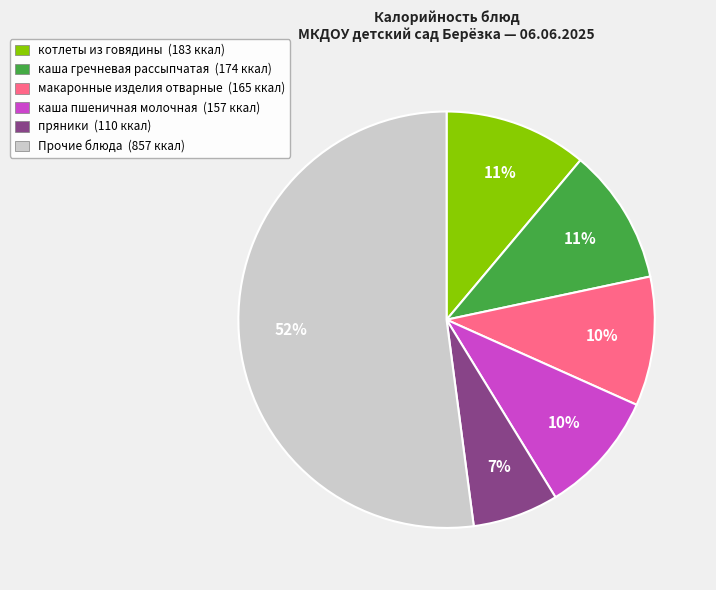

Is it true that Прочие блюда (857 ккал) is 52% of the pie?

True